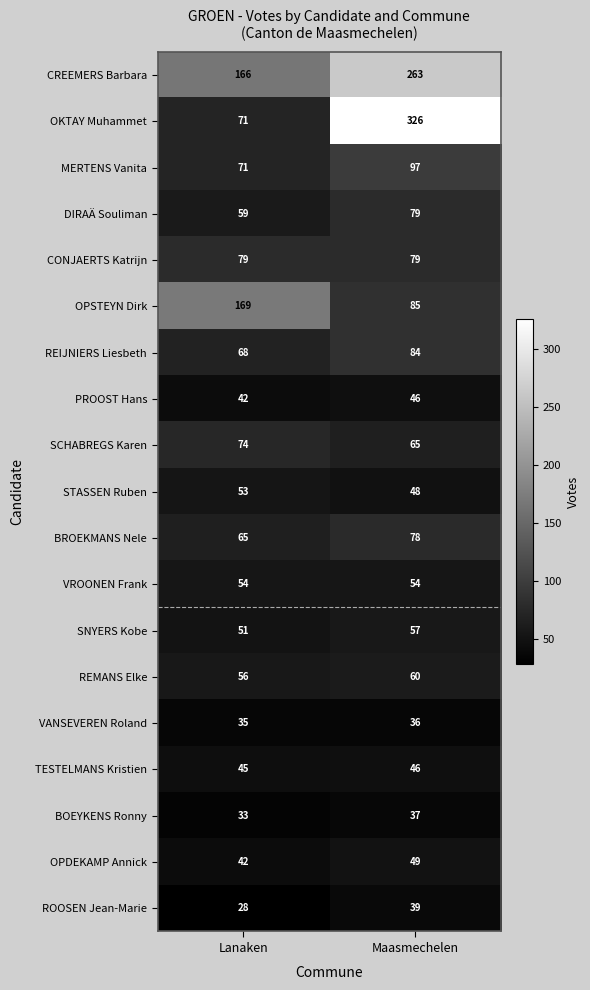

What value does the OKTAY Muhammet series have at Lanaken, to the nearest 10?

70